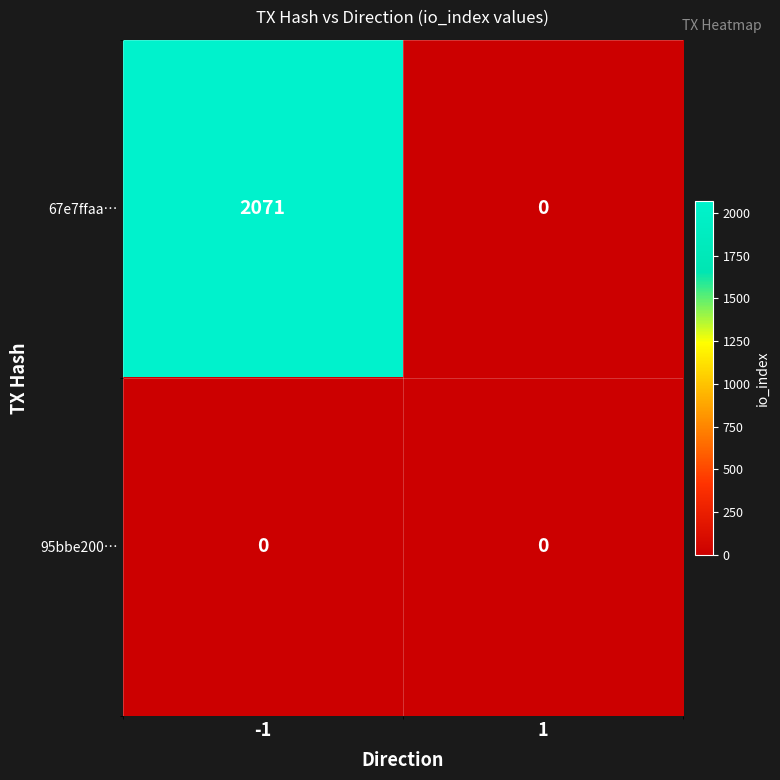

Which series has the widest spread of values?

67e7ffaa…